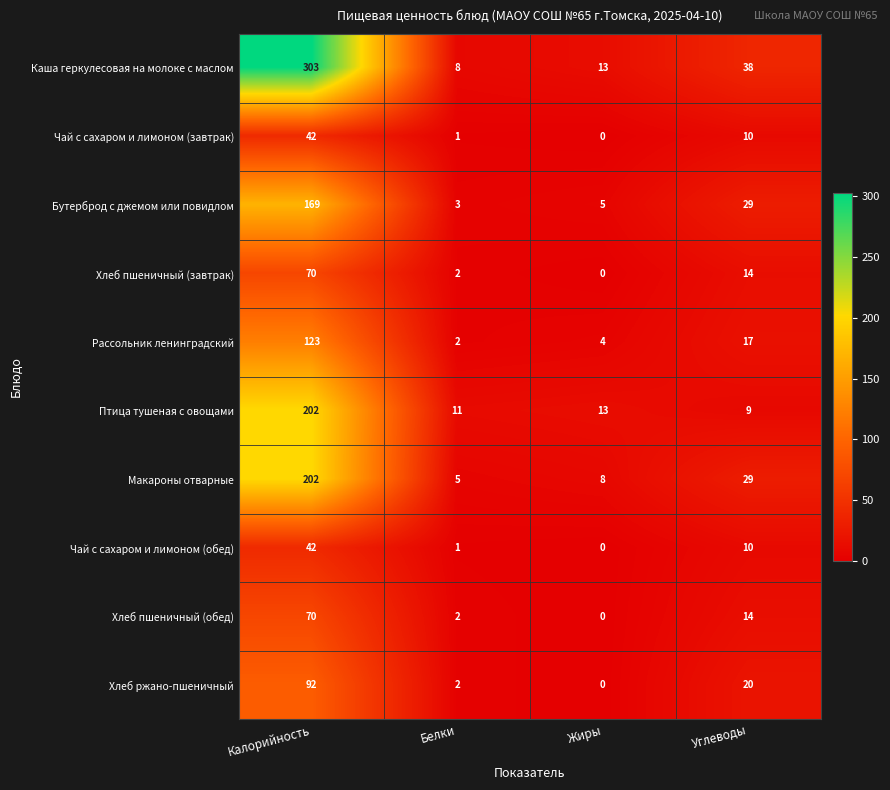

At which category is the sum across all series the highest?

Калорийность